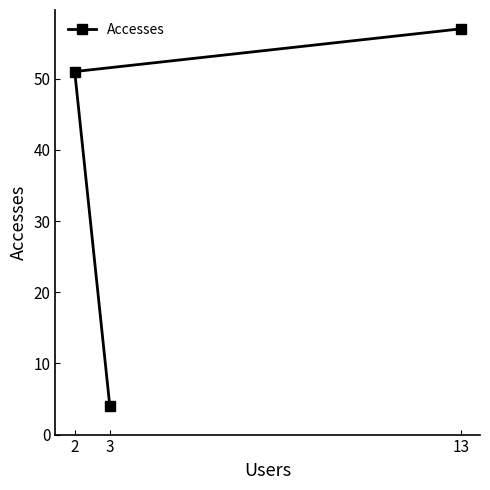

List the labels in order of value, smallest first.

3, 2, 13